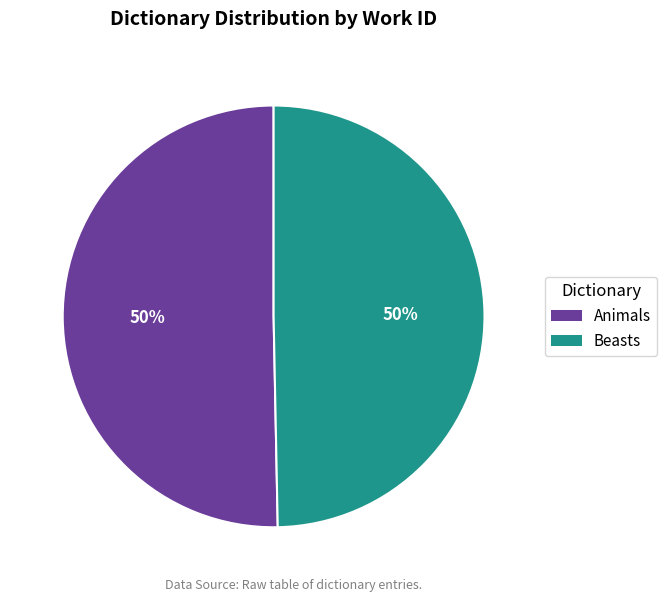

To the nearest percent, what portion does Beasts represent?

50%